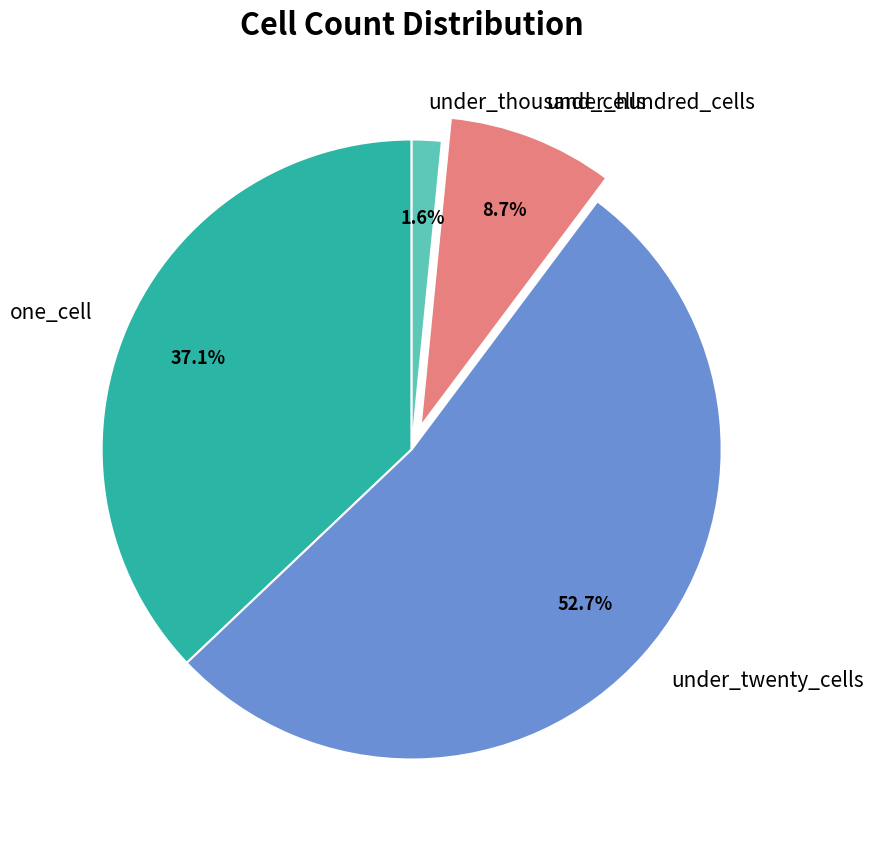

Which slice is the smallest?

under_thousand_cells